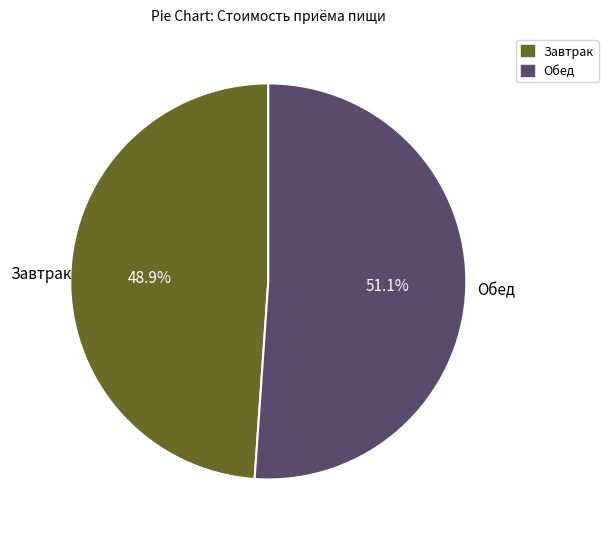

How many slices are in this pie chart?

2